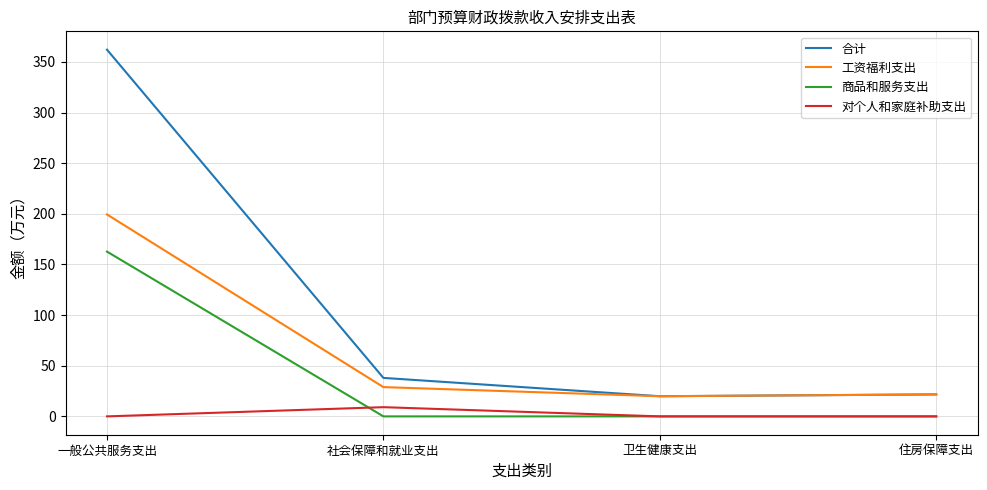

At which category is the sum across all series the highest?

一般公共服务支出